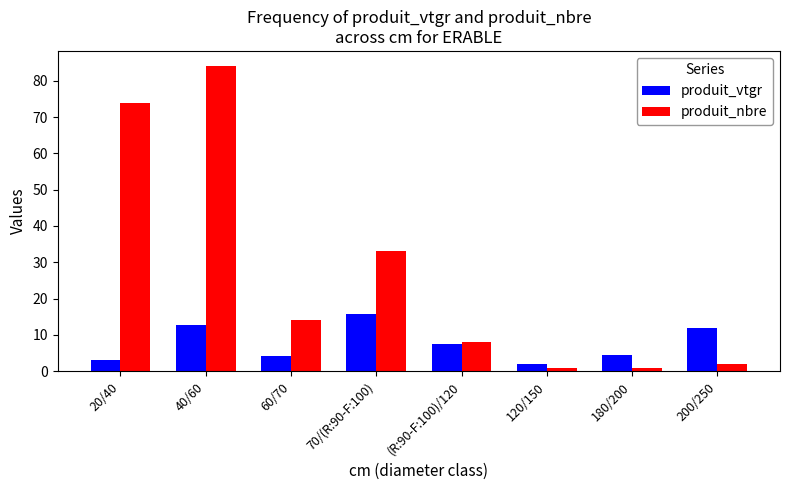

What is the sum of all produit_nbre values?

217.0